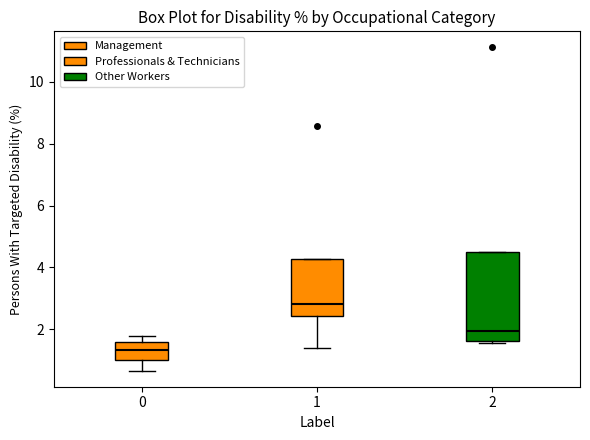

Comparing the boxes themselves (not the whiskers), which one is the tallest?

2